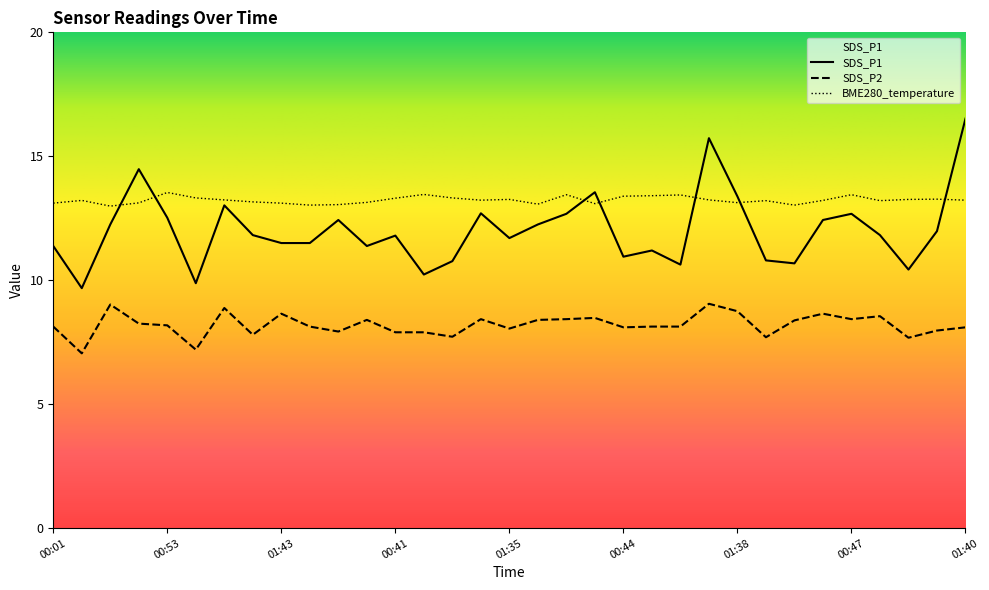

True or false: SDS_P2 and SDS_P1 intersect in this chart.

False